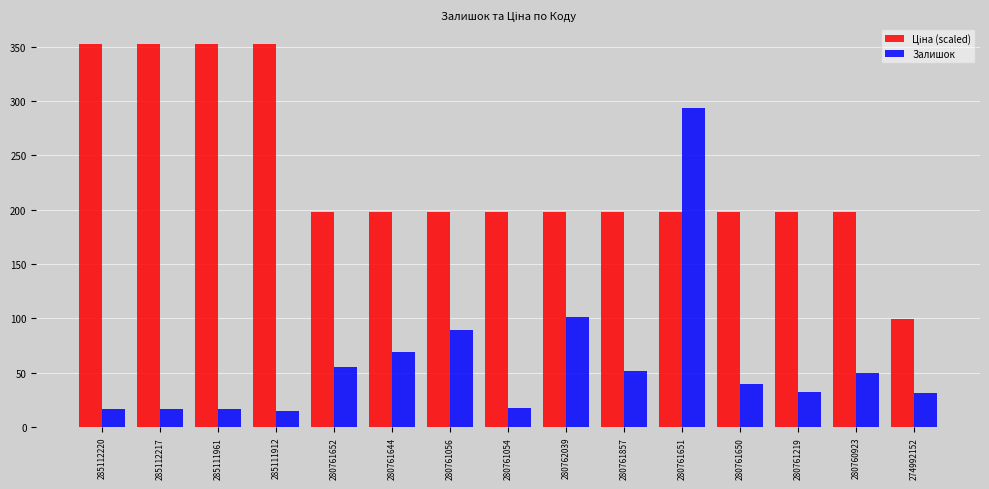

At how many categories does at least one series exceed 257?

5